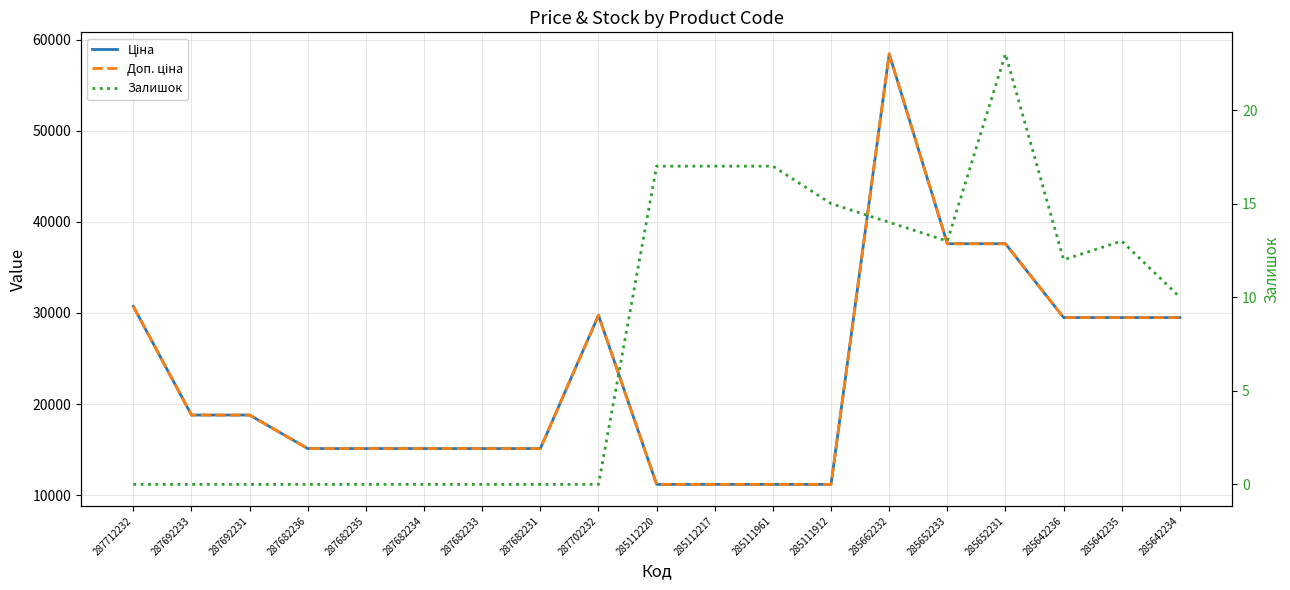

How many values in Залишок are above zero?

10